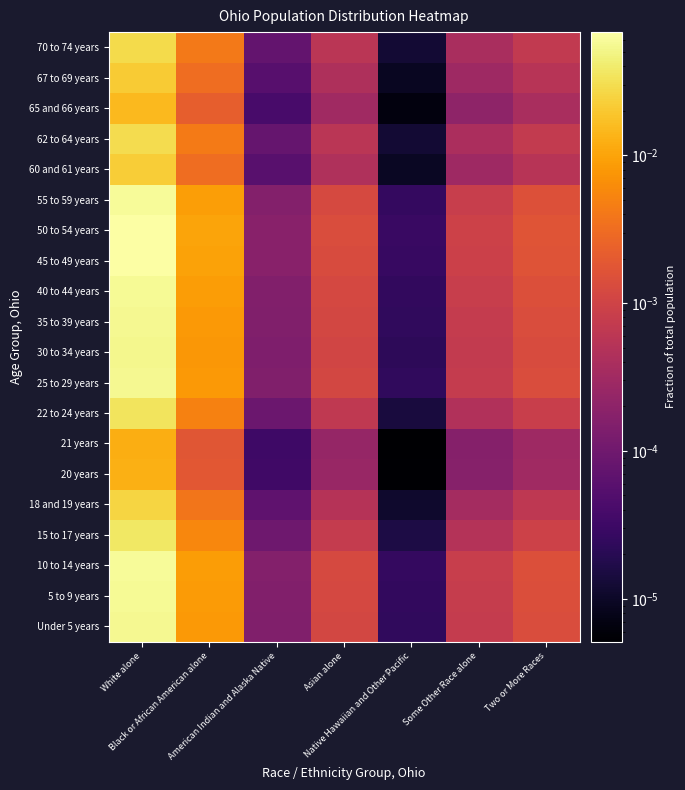

Reading left to right, transcribe all the data shown in this chart.

Under 5 years: White alone=0.1	Black or African American alone=0.0	American Indian and Alaska Native=0.0	Asian alone=0.0	Native Hawaiian and Other Pacific=0.0	Some Other Race alone=0.0	Two or More Races=0.0
5 to 9 years: White alone=0.1	Black or African American alone=0.0	American Indian and Alaska Native=0.0	Asian alone=0.0	Native Hawaiian and Other Pacific=0.0	Some Other Race alone=0.0	Two or More Races=0.0
10 to 14 years: White alone=0.1	Black or African American alone=0.0	American Indian and Alaska Native=0.0	Asian alone=0.0	Native Hawaiian and Other Pacific=0.0	Some Other Race alone=0.0	Two or More Races=0.0
15 to 17 years: White alone=0.0	Black or African American alone=0.0	American Indian and Alaska Native=0.0	Asian alone=0.0	Native Hawaiian and Other Pacific=0.0	Some Other Race alone=0.0	Two or More Races=0.0
18 and 19 years: White alone=0.0	Black or African American alone=0.0	American Indian and Alaska Native=0.0	Asian alone=0.0	Native Hawaiian and Other Pacific=0.0	Some Other Race alone=0.0	Two or More Races=0.0
20 years: White alone=0.0	Black or African American alone=0.0	American Indian and Alaska Native=0.0	Asian alone=0.0	Native Hawaiian and Other Pacific=0.0	Some Other Race alone=0.0	Two or More Races=0.0
21 years: White alone=0.0	Black or African American alone=0.0	American Indian and Alaska Native=0.0	Asian alone=0.0	Native Hawaiian and Other Pacific=0.0	Some Other Race alone=0.0	Two or More Races=0.0
22 to 24 years: White alone=0.0	Black or African American alone=0.0	American Indian and Alaska Native=0.0	Asian alone=0.0	Native Hawaiian and Other Pacific=0.0	Some Other Race alone=0.0	Two or More Races=0.0
25 to 29 years: White alone=0.1	Black or African American alone=0.0	American Indian and Alaska Native=0.0	Asian alone=0.0	Native Hawaiian and Other Pacific=0.0	Some Other Race alone=0.0	Two or More Races=0.0
30 to 34 years: White alone=0.1	Black or African American alone=0.0	American Indian and Alaska Native=0.0	Asian alone=0.0	Native Hawaiian and Other Pacific=0.0	Some Other Race alone=0.0	Two or More Races=0.0
35 to 39 years: White alone=0.1	Black or African American alone=0.0	American Indian and Alaska Native=0.0	Asian alone=0.0	Native Hawaiian and Other Pacific=0.0	Some Other Race alone=0.0	Two or More Races=0.0
40 to 44 years: White alone=0.1	Black or African American alone=0.0	American Indian and Alaska Native=0.0	Asian alone=0.0	Native Hawaiian and Other Pacific=0.0	Some Other Race alone=0.0	Two or More Races=0.0
45 to 49 years: White alone=0.1	Black or African American alone=0.0	American Indian and Alaska Native=0.0	Asian alone=0.0	Native Hawaiian and Other Pacific=0.0	Some Other Race alone=0.0	Two or More Races=0.0
50 to 54 years: White alone=0.1	Black or African American alone=0.0	American Indian and Alaska Native=0.0	Asian alone=0.0	Native Hawaiian and Other Pacific=0.0	Some Other Race alone=0.0	Two or More Races=0.0
55 to 59 years: White alone=0.1	Black or African American alone=0.0	American Indian and Alaska Native=0.0	Asian alone=0.0	Native Hawaiian and Other Pacific=0.0	Some Other Race alone=0.0	Two or More Races=0.0
60 and 61 years: White alone=0.0	Black or African American alone=0.0	American Indian and Alaska Native=0.0	Asian alone=0.0	Native Hawaiian and Other Pacific=0.0	Some Other Race alone=0.0	Two or More Races=0.0
62 to 64 years: White alone=0.0	Black or African American alone=0.0	American Indian and Alaska Native=0.0	Asian alone=0.0	Native Hawaiian and Other Pacific=0.0	Some Other Race alone=0.0	Two or More Races=0.0
65 and 66 years: White alone=0.0	Black or African American alone=0.0	American Indian and Alaska Native=0.0	Asian alone=0.0	Native Hawaiian and Other Pacific=0.0	Some Other Race alone=0.0	Two or More Races=0.0
67 to 69 years: White alone=0.0	Black or African American alone=0.0	American Indian and Alaska Native=0.0	Asian alone=0.0	Native Hawaiian and Other Pacific=0.0	Some Other Race alone=0.0	Two or More Races=0.0
70 to 74 years: White alone=0.0	Black or African American alone=0.0	American Indian and Alaska Native=0.0	Asian alone=0.0	Native Hawaiian and Other Pacific=0.0	Some Other Race alone=0.0	Two or More Races=0.0